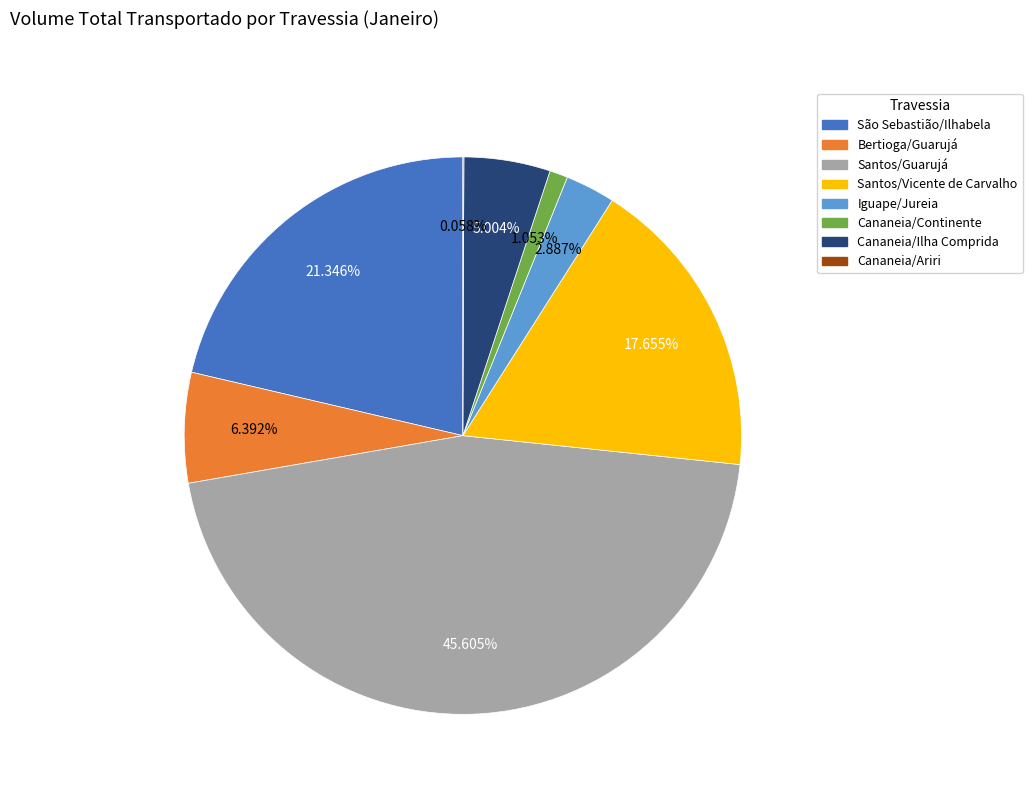

What is the ratio of the value at Iguape/Jureia to the value at Bertioga/Guarujá?

0.5